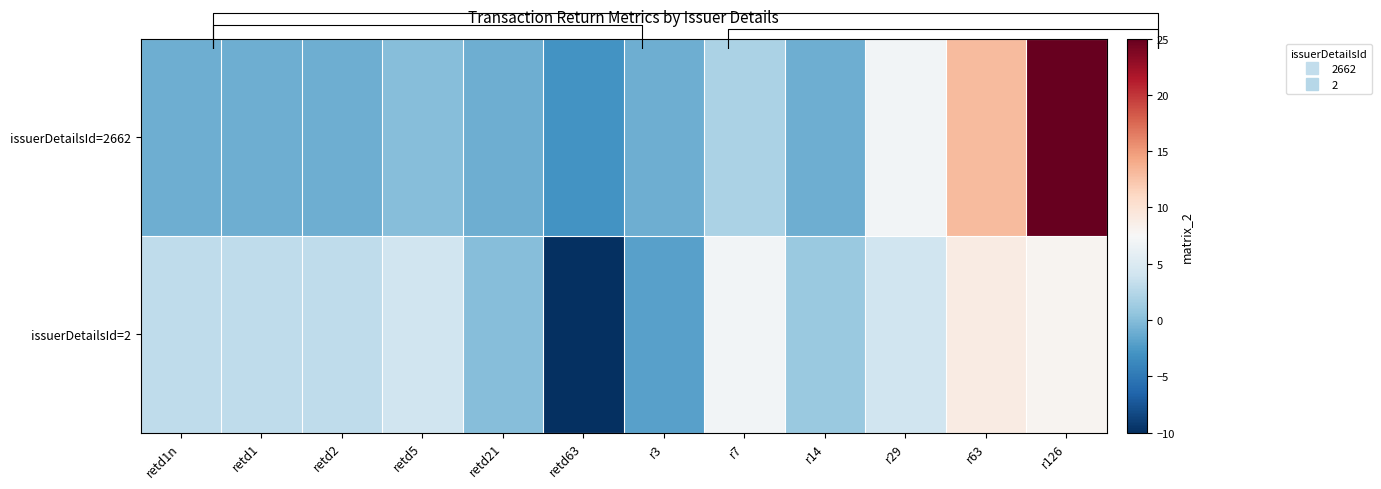

How many data points in issuerDetailsId=2 are above 3?

5